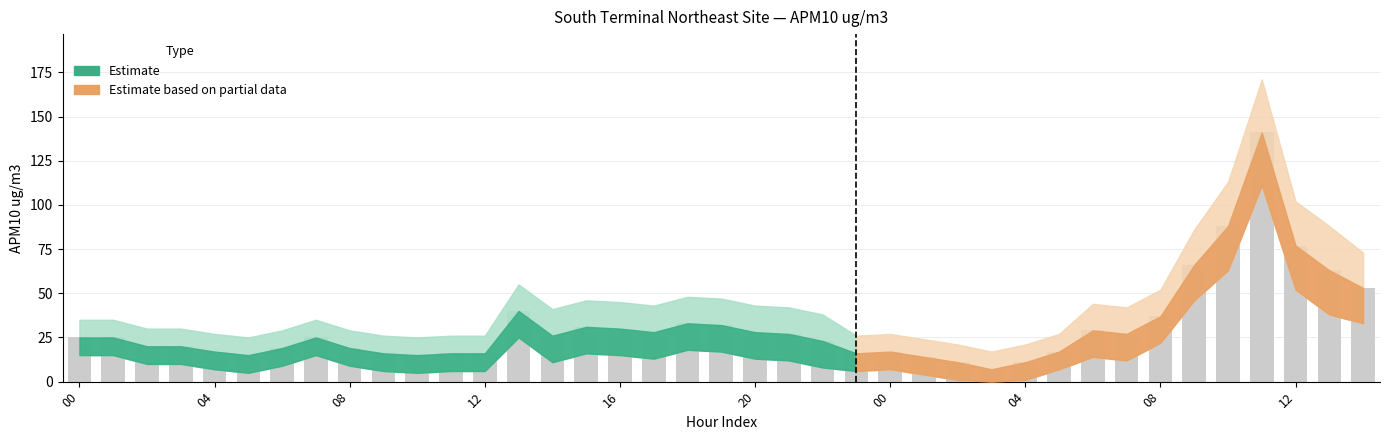

Count the number of data series in this chart.

1